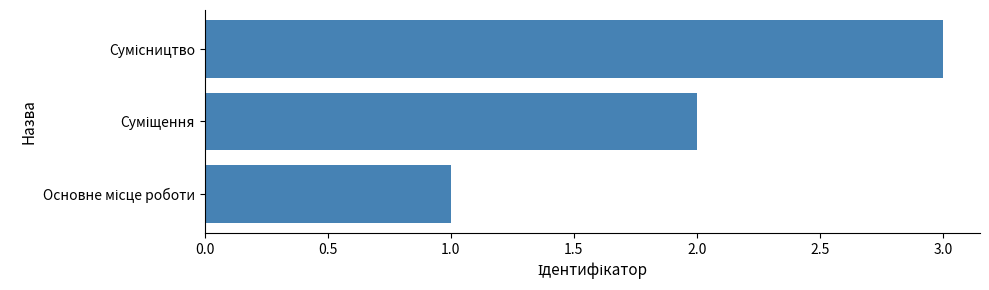

What is the maximum value shown in the chart?

3